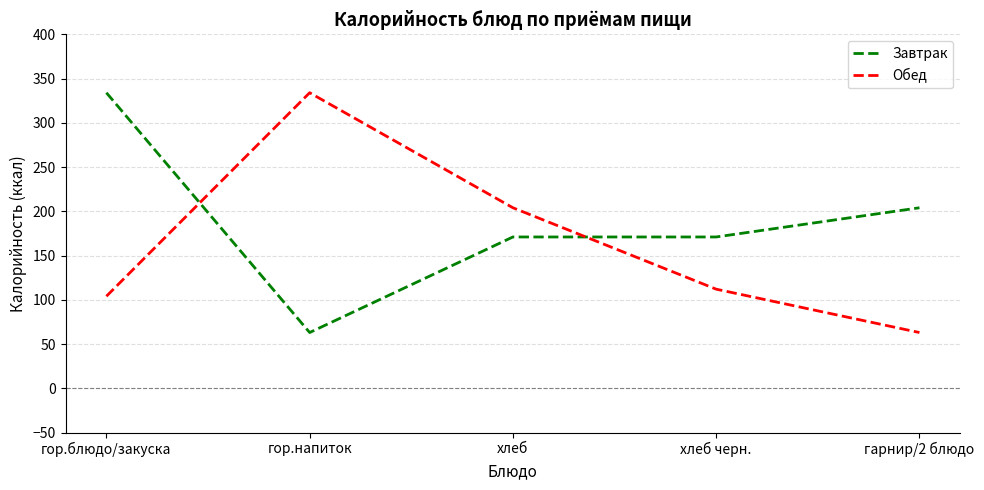

Is this an area chart (filled region under the line)?

No